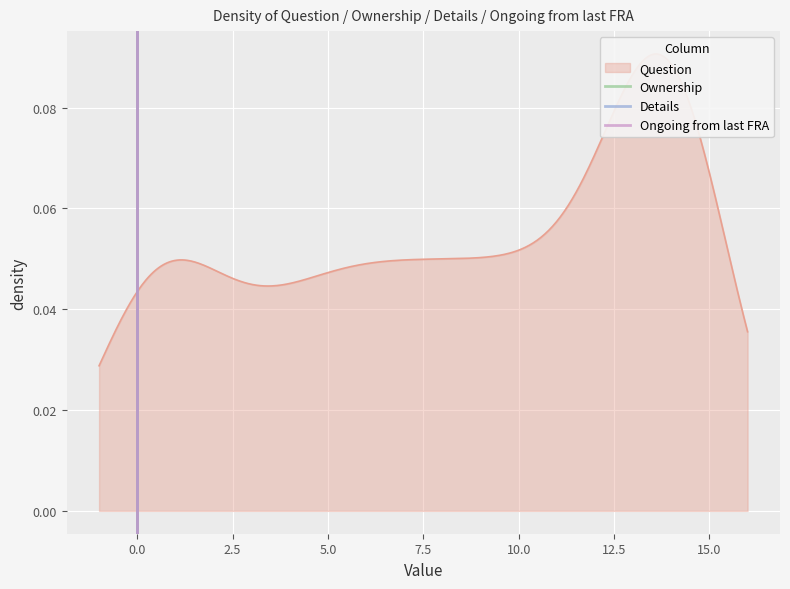

What is the sum of the Details values at −2.5 and 0.0?

1